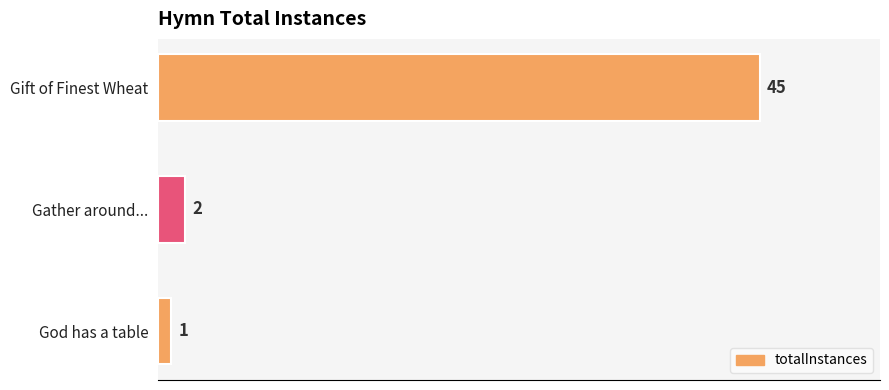

List the labels in order of value, smallest first.

God has a table, Gather around..., Gift of Finest Wheat